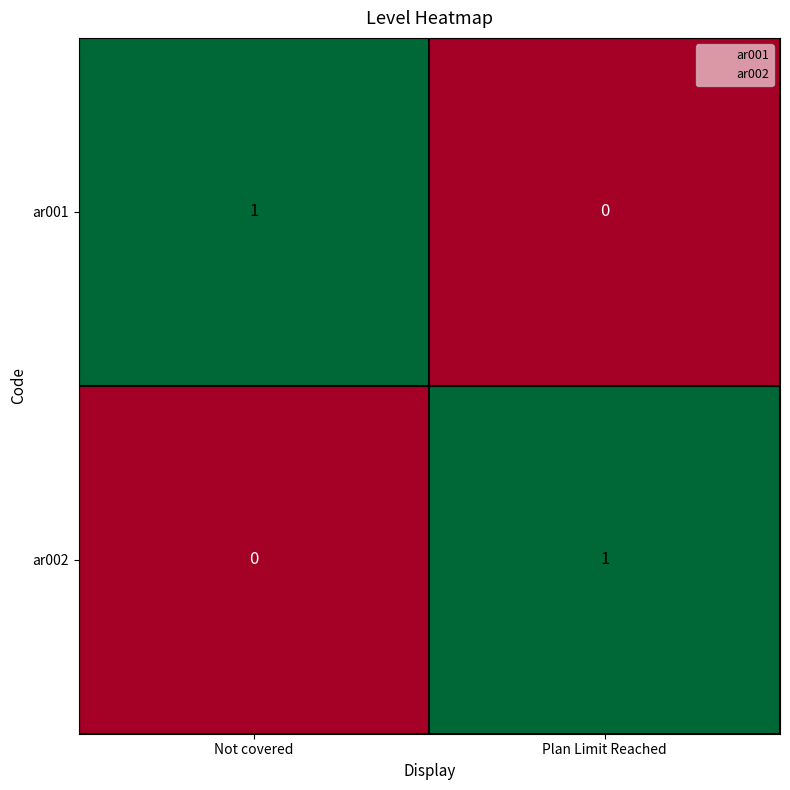

At which label is ar002 closest to 0?

Not covered